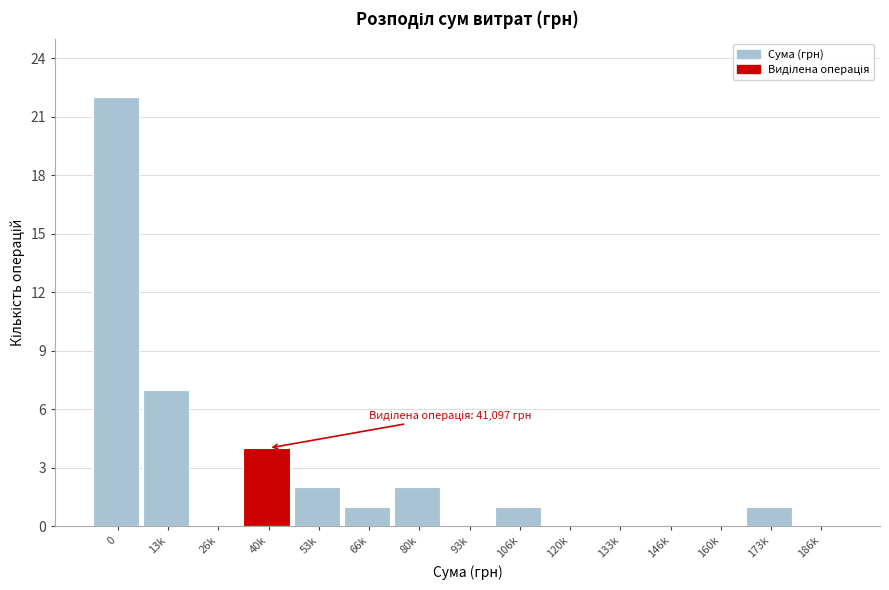

Reading left to right, what are all the values shown in this chart?

0=22	13k=7	26k=0	40k=4	53k=2	66k=1	80k=2	93k=0	106k=1	120k=0	133k=0	146k=0	160k=0	173k=1	186k=0